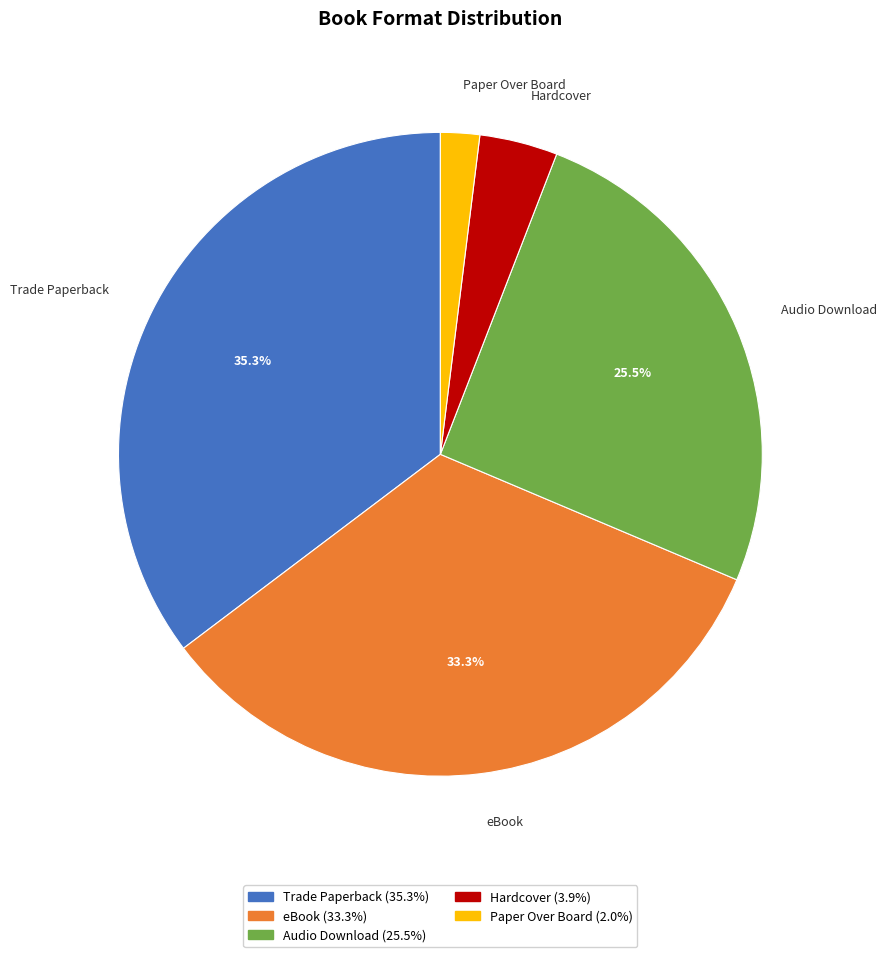

Is Paper Over Board the majority of the pie?

No